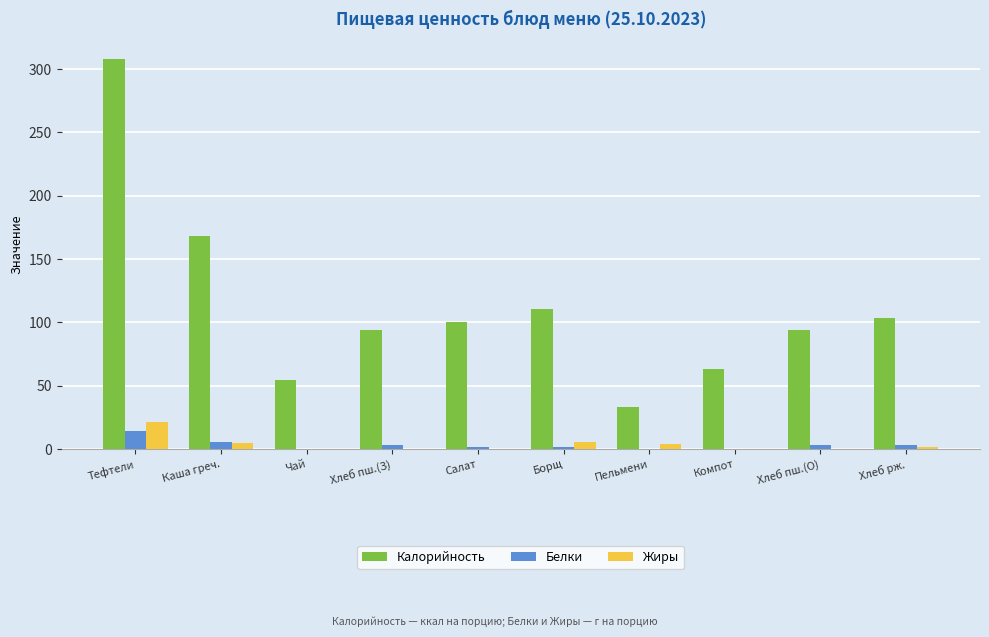

At which category is the sum across all series the highest?

Тефтели